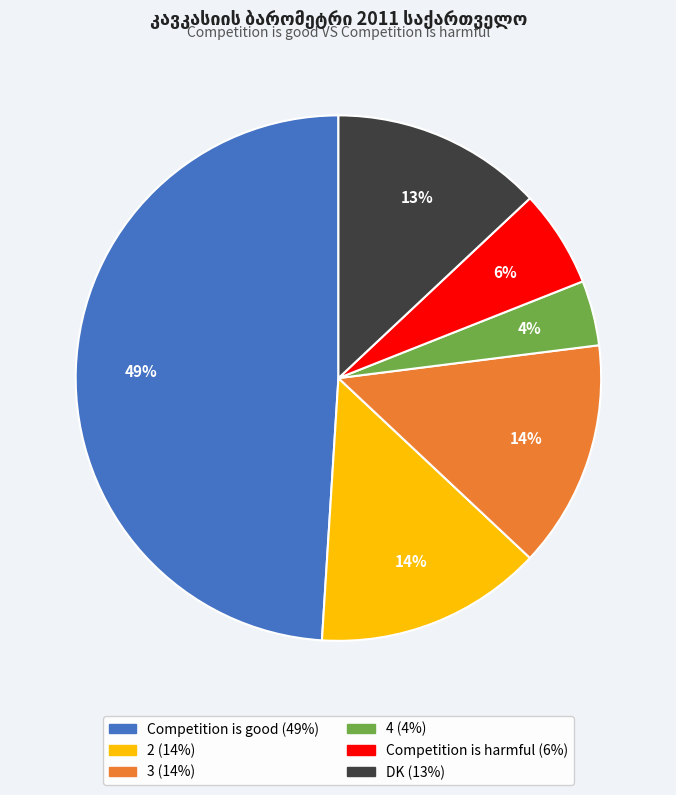

To the nearest percent, what is the average slice percentage?

17%